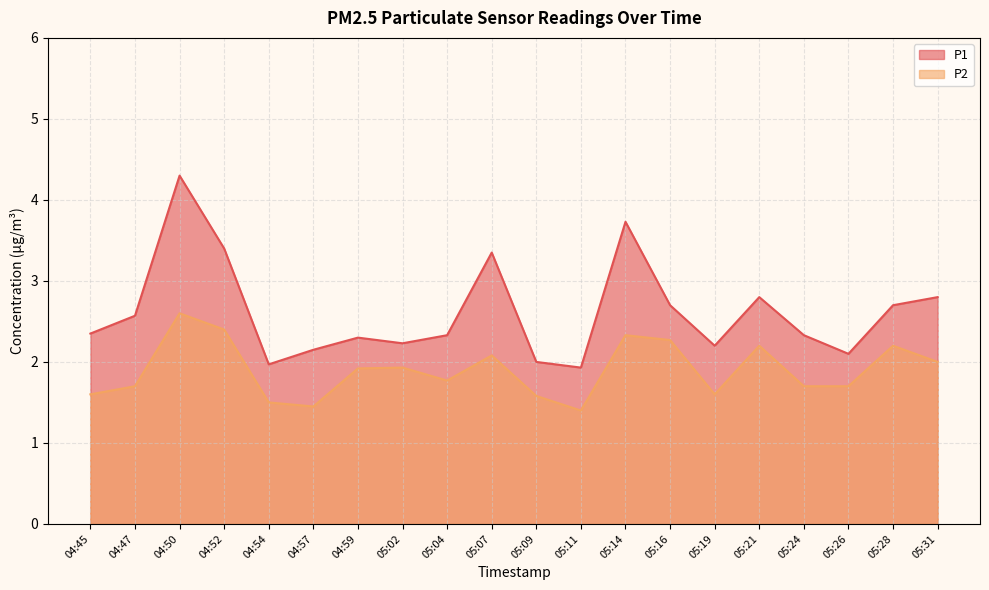

True or false: P1 has a value of 2.3 at 04:59.

True